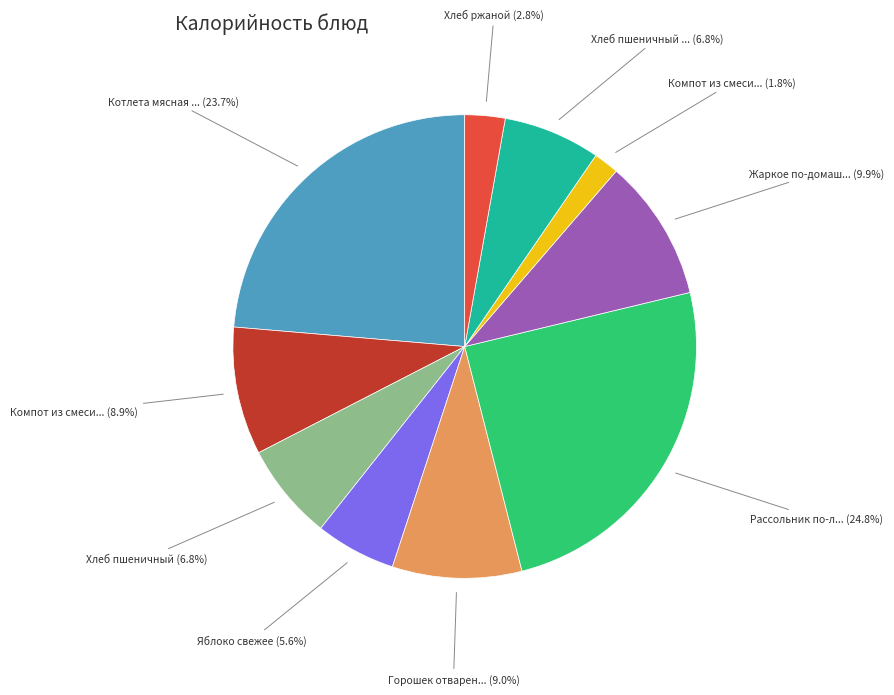

What is the largest slice in the pie chart?

Рассольник по-л... (24.8%)